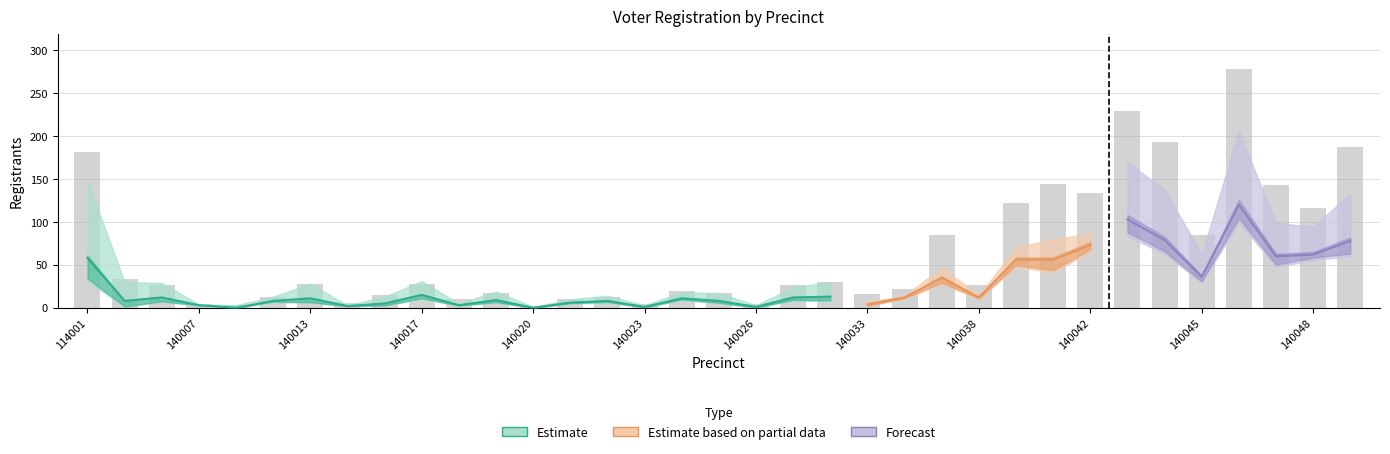

The value of rep at 140025 is 3. True or false?

True